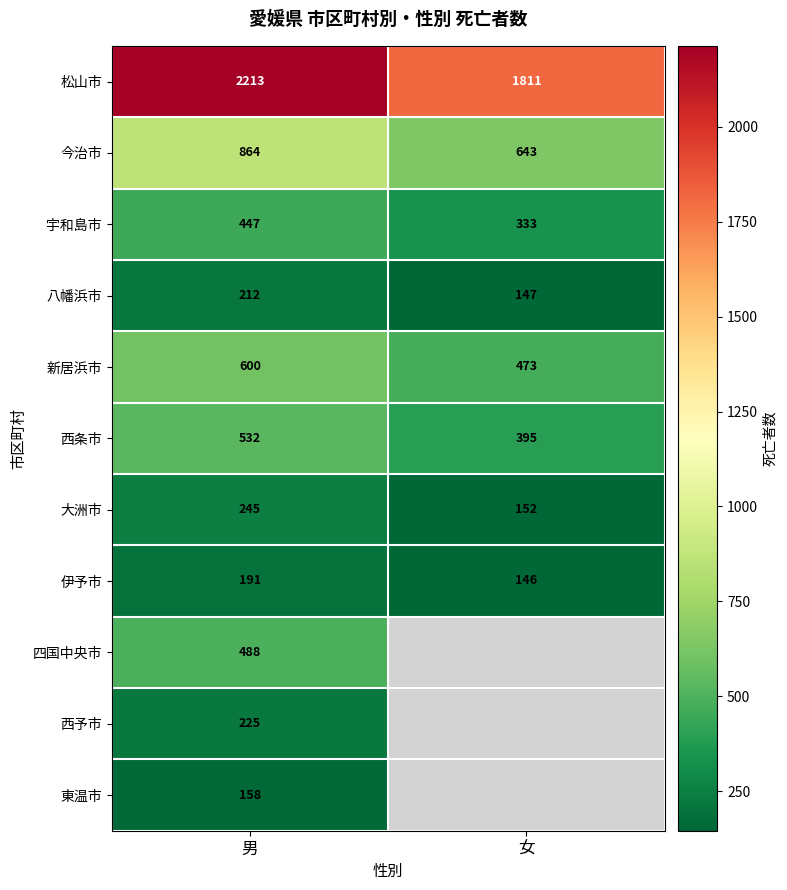

Where is 新居浜市 nearest to the value 536?

女